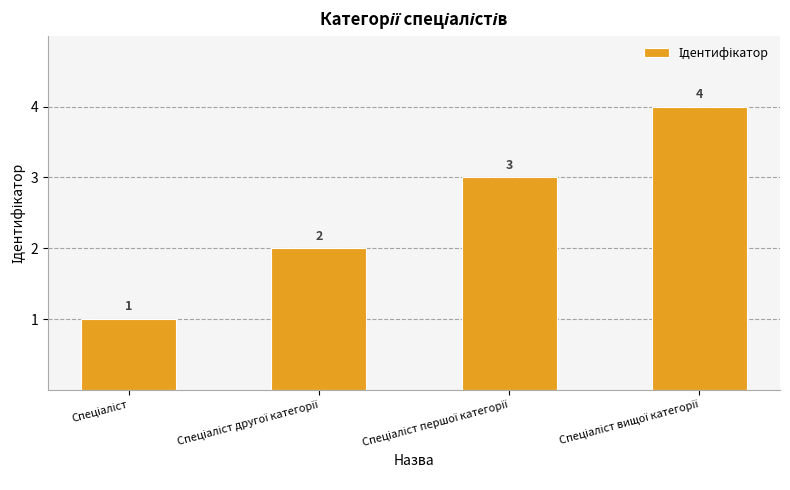

What is the value of the 4th bar from the left?

4